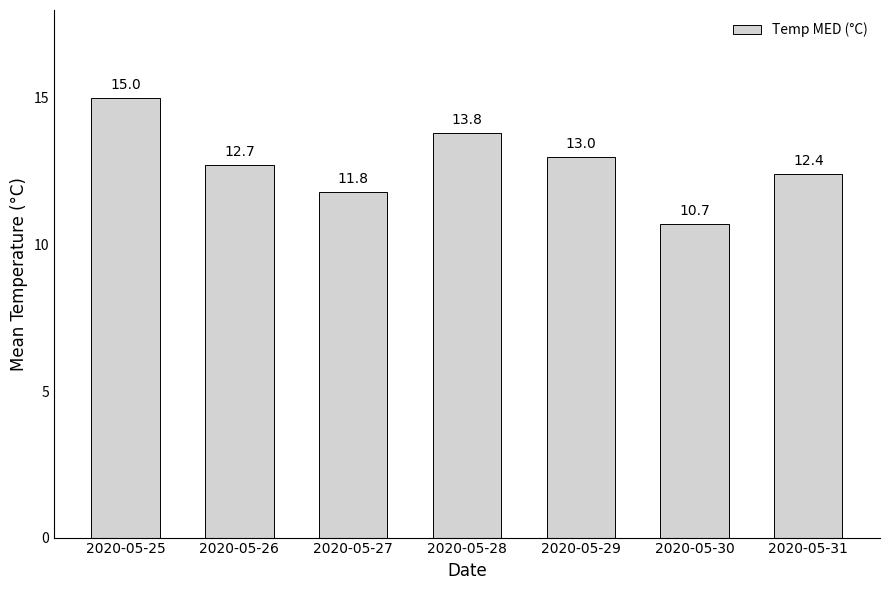

What is the maximum value shown in the chart?

15.0